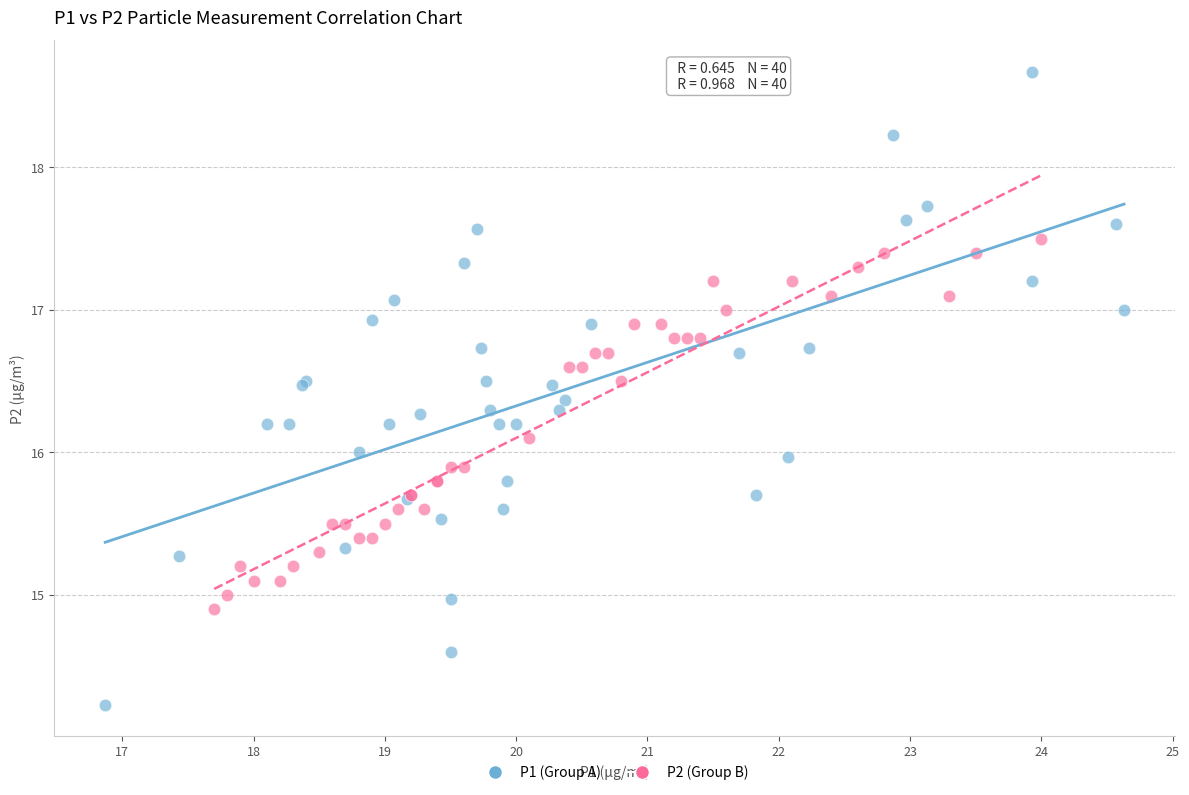

Which series has the largest Y range (max minus min)?

P1 (Group A)